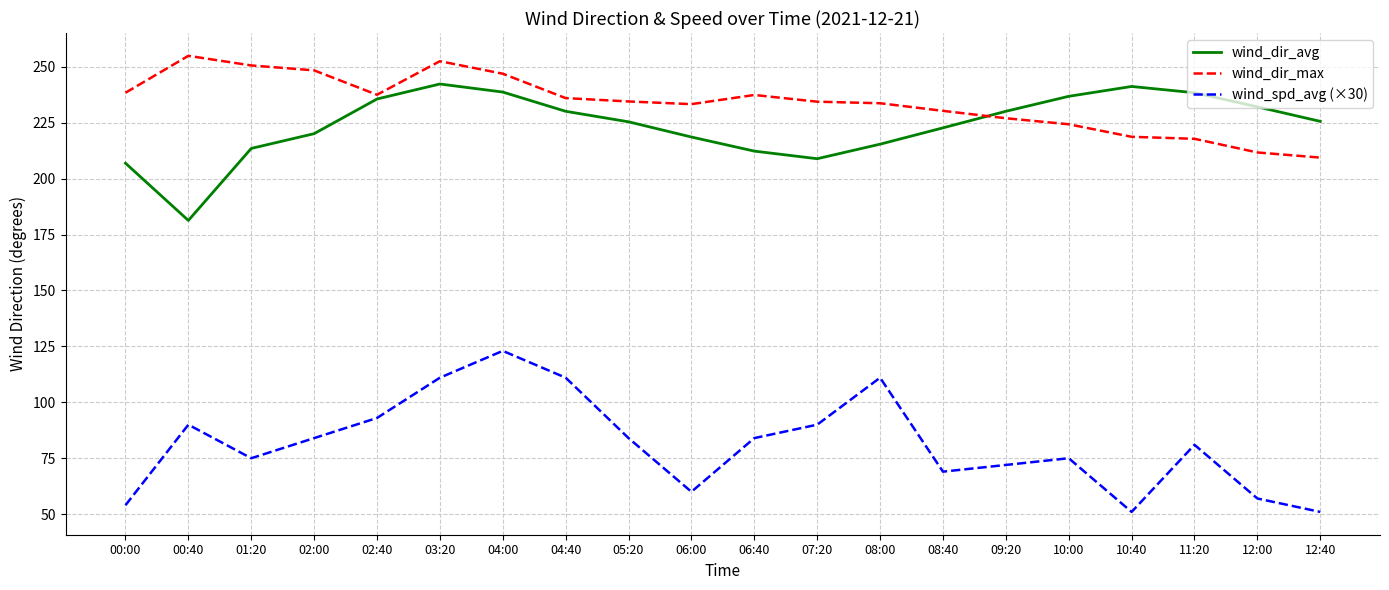

What is the difference between the wind_dir_avg values at 12:40 and 09:20?

4.5